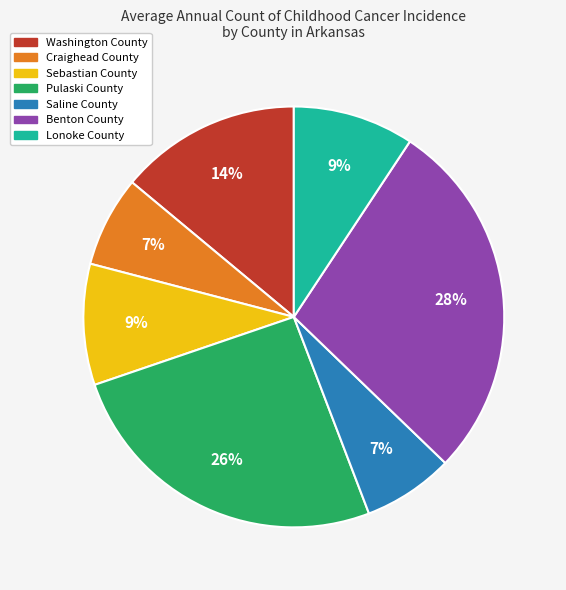

Count the number of slices in the pie.

7